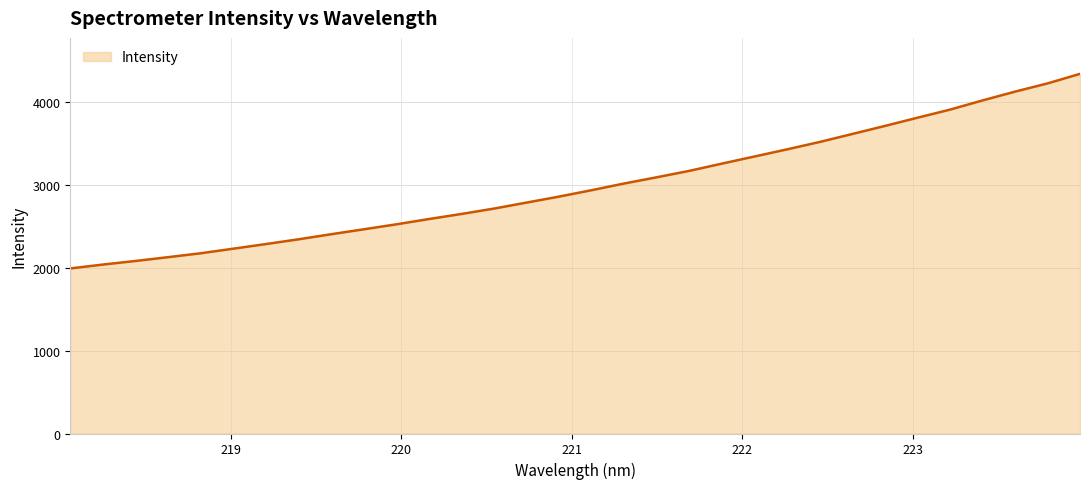

What is the average value?

2995.7